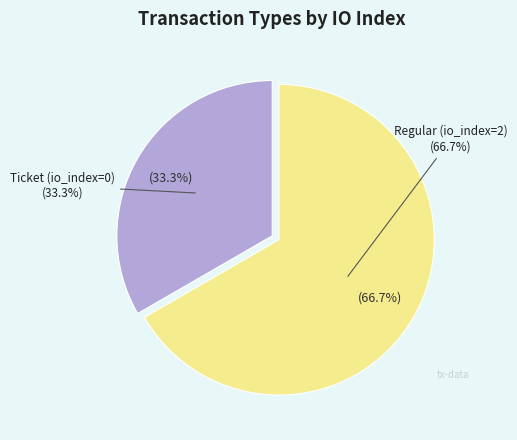

Is the sum of Ticket (io_index=0) and Regular (io_index=2) greater than half?

Yes